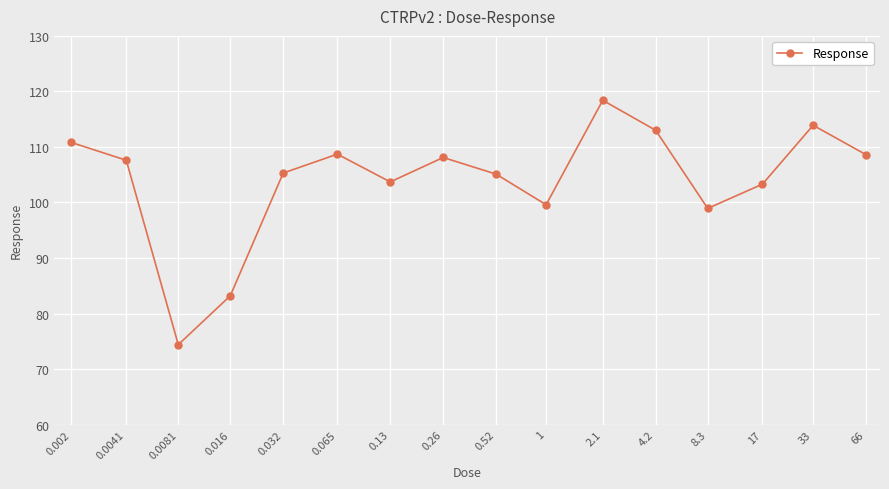

What is the difference between the maximum and minimum values?

44.0